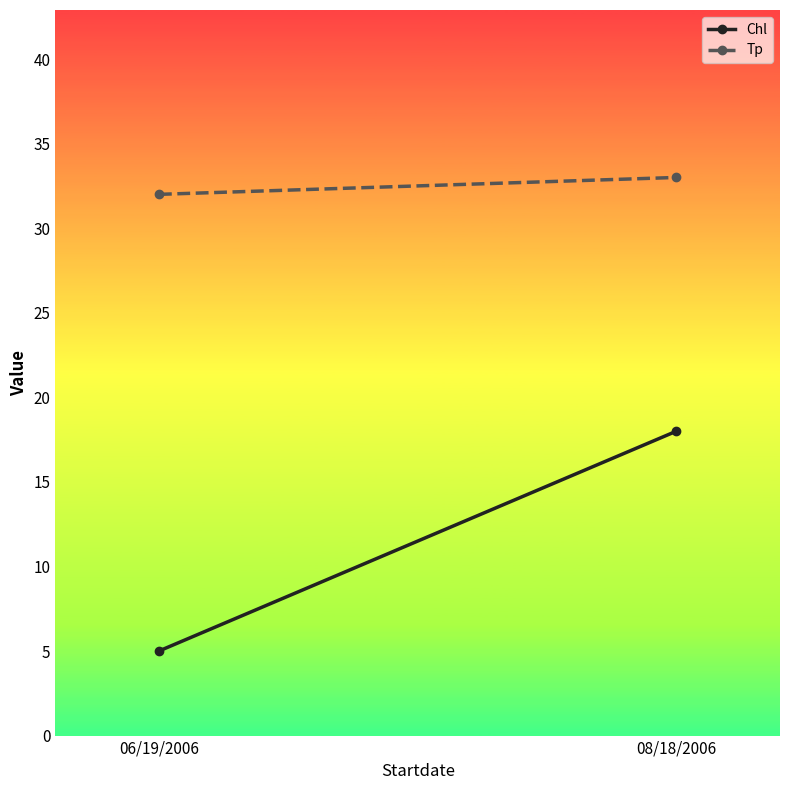

Is it true that Tp equals 32 at 06/19/2006?

True